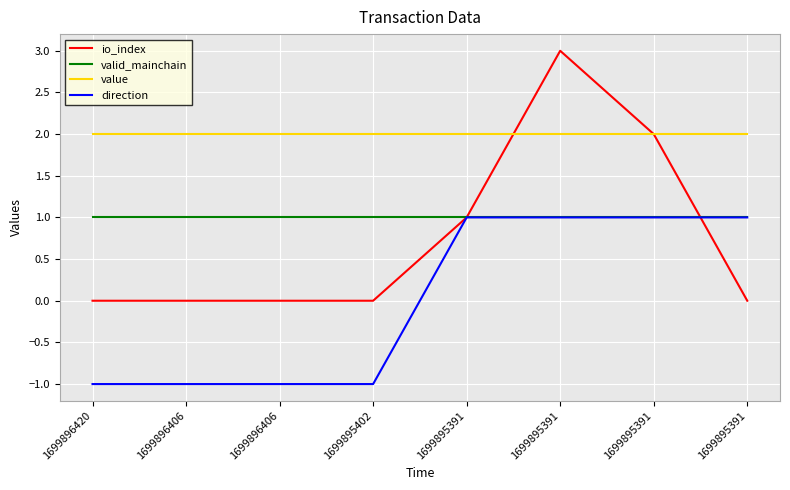

True or false: direction has a value of -1.0 at 1699896420.

True